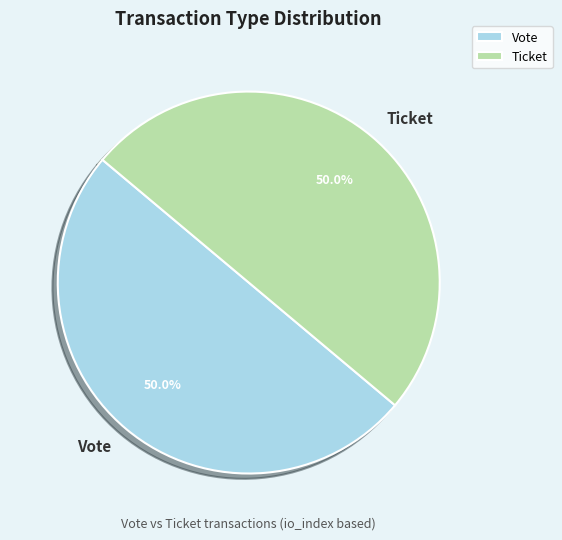

What is the ratio of the value at Ticket to the value at Vote?

1.0